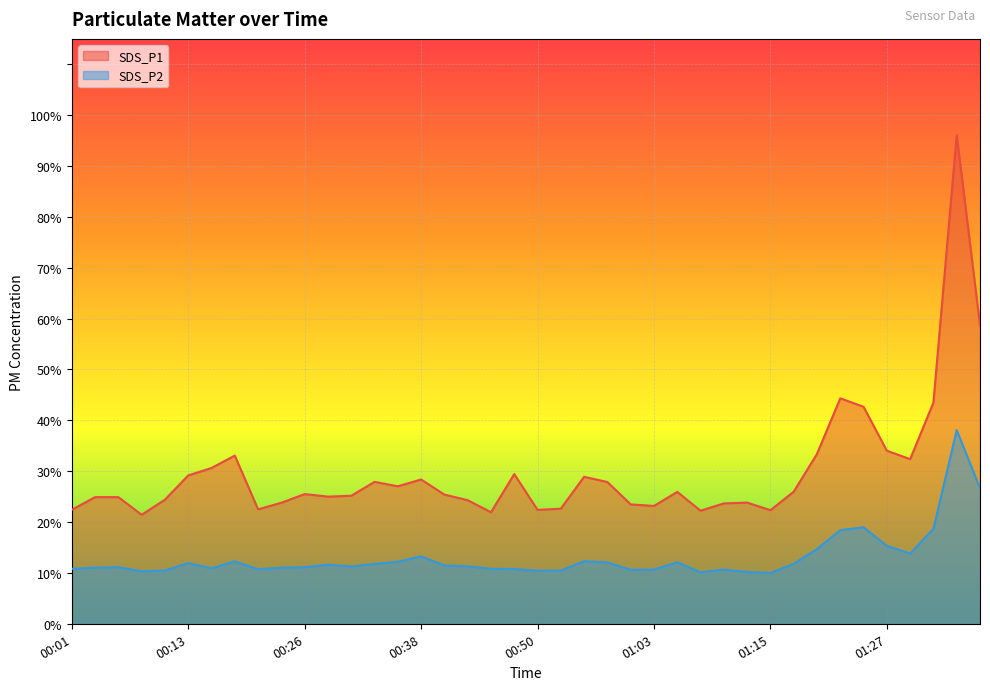

Between 00:08 and 00:50, which is larger?

00:50